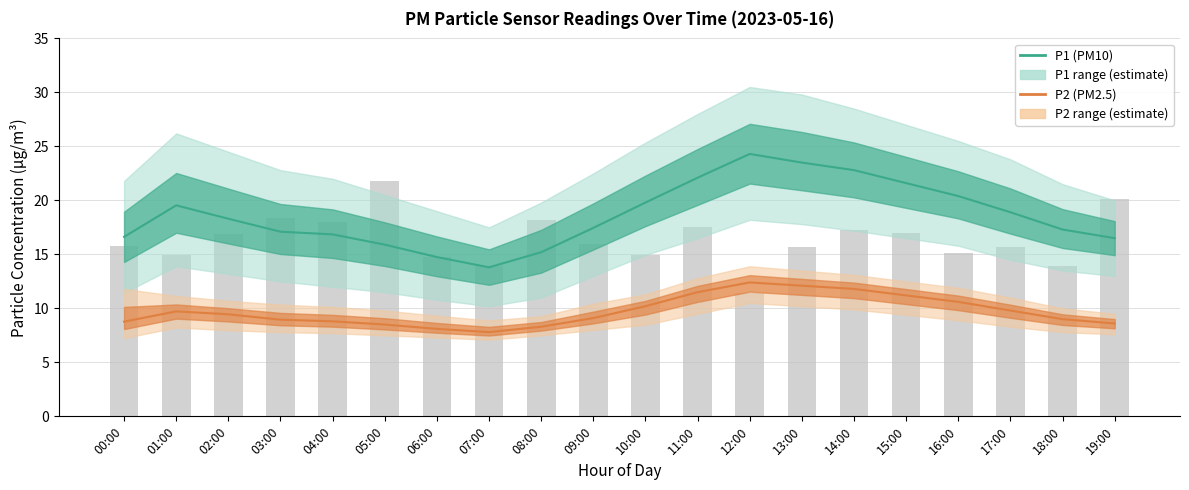

Which series has the largest range (max minus min)?

P1 (PM10)